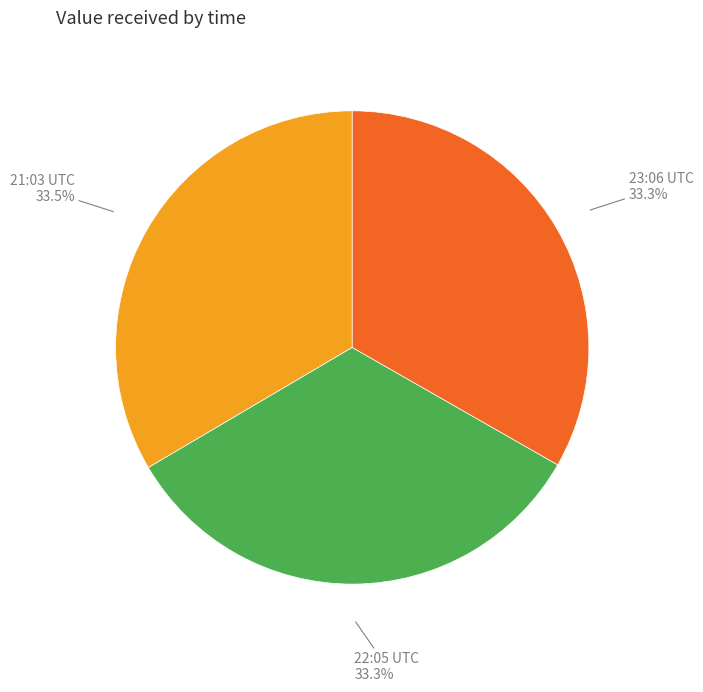

Is there a majority slice in this chart?

No